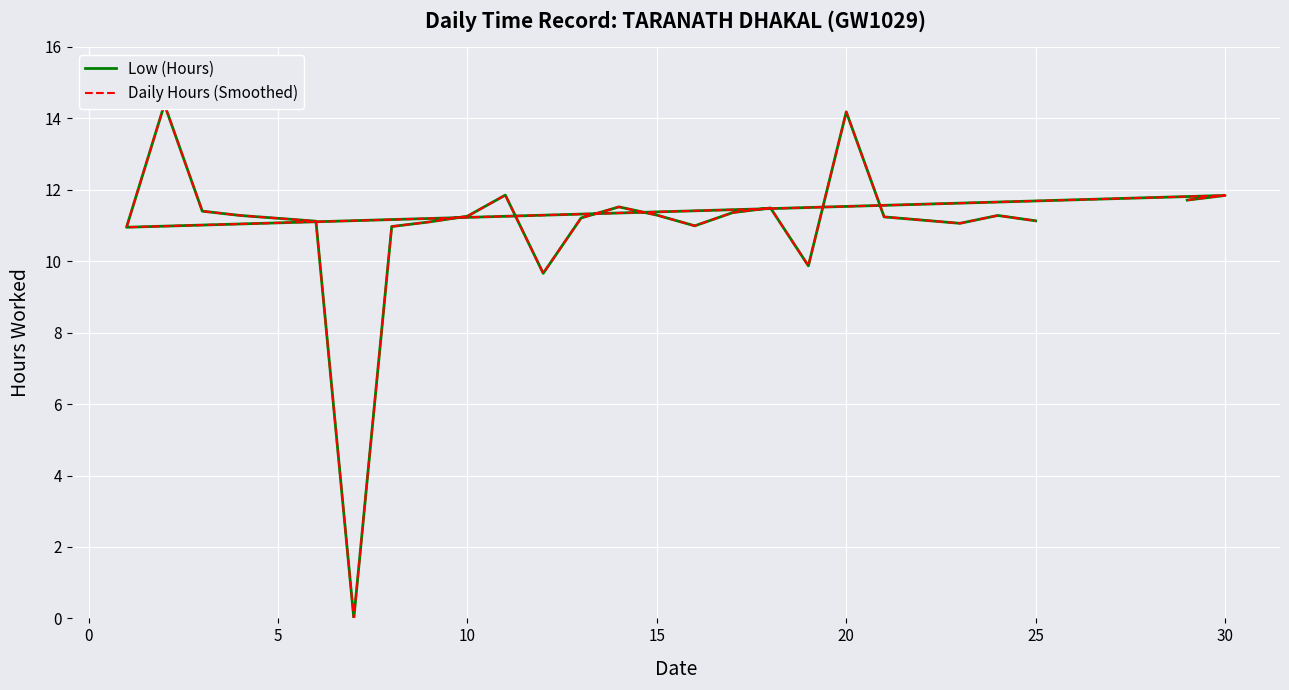

At how many categories does at least one series exceed 13?

2